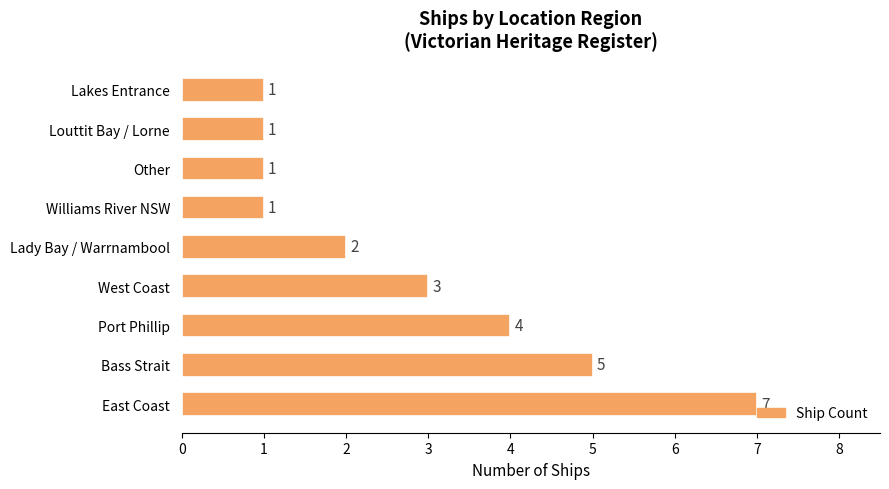

What is the difference between the values at Other and Bass Strait?

4